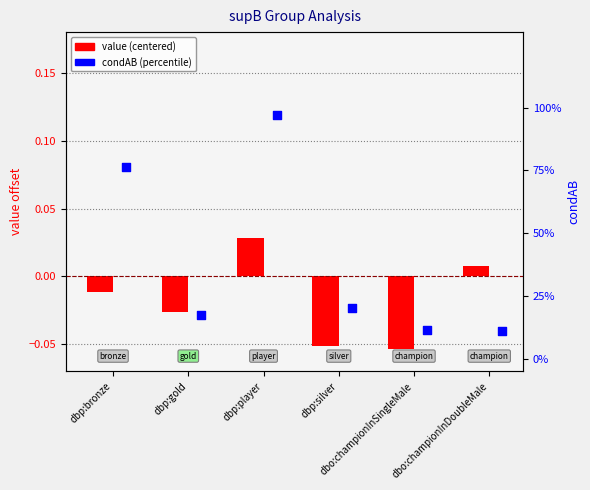

Which series has the largest Y range (max minus min)?

condAB